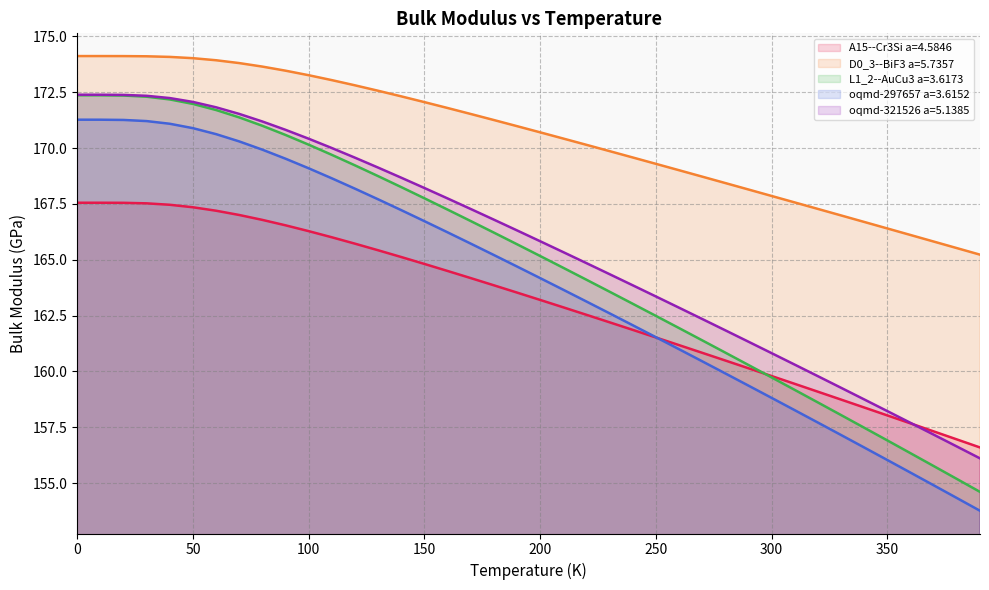

True or false: oqmd-297657 a=3.6152 has more than 0 interior local peaks.

False